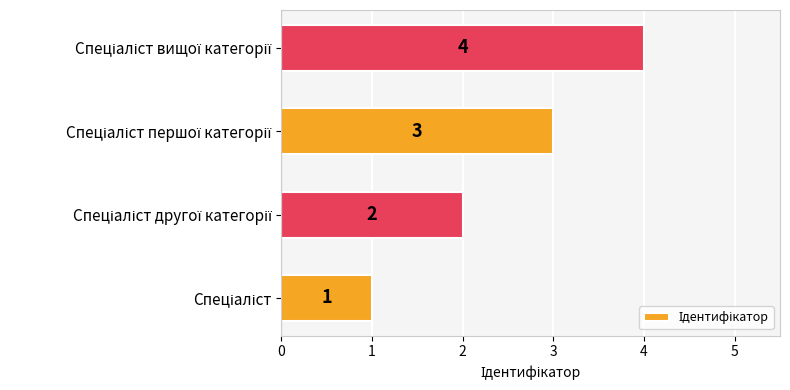

What is the sum of all values?

10